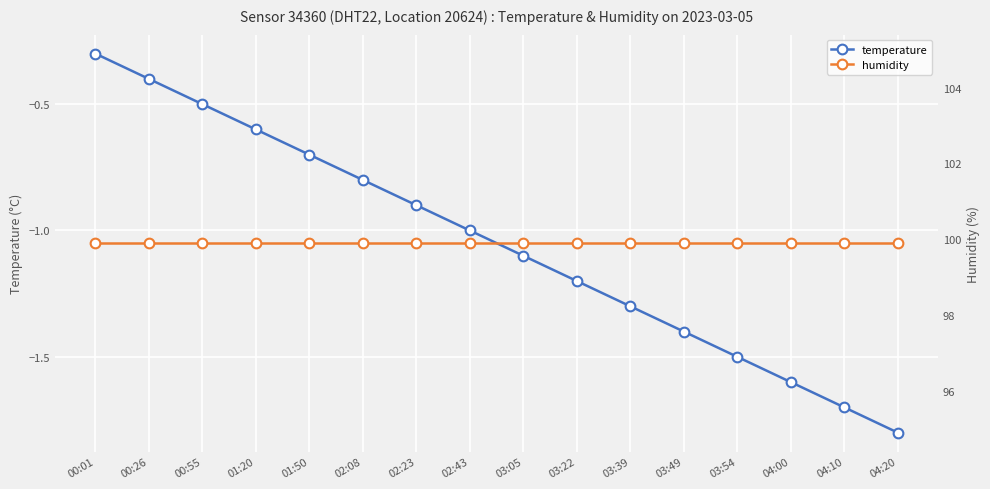

What is the average value of the humidity series?

99.9